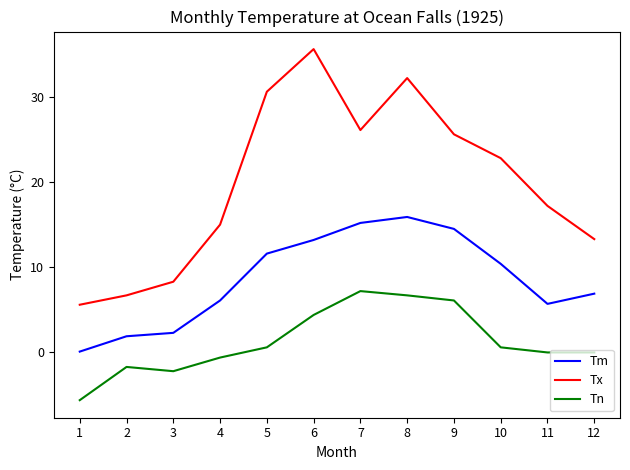

True or false: Tn and Tm cross at least once.

False